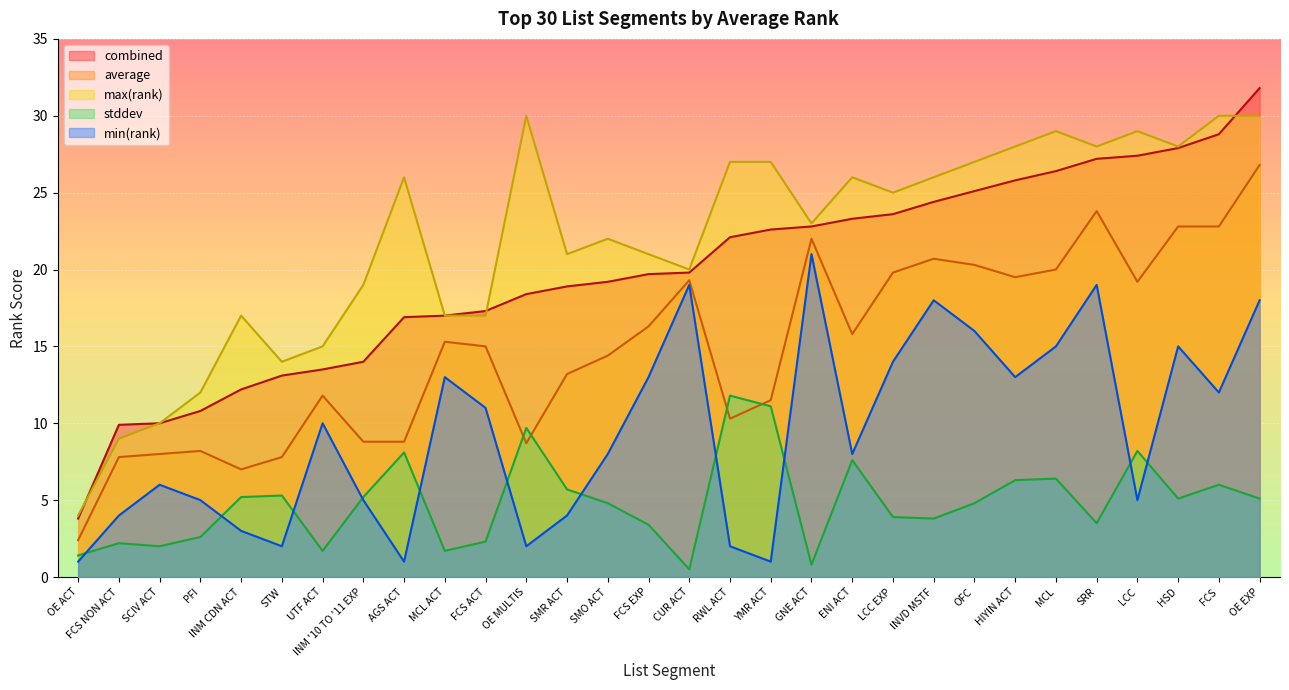

Rank the categories by max(rank) value from lowest to highest.

OE ACT, FCS NON ACT, SCIV ACT, PFI, STW, UTF ACT, INM CDN ACT, MCL ACT, FCS ACT, INM '10 TO '11 EXP, CUR ACT, SMR ACT, FCS EXP, SMO ACT, GNE ACT, LCC EXP, AGS ACT, ENI ACT, INVD MSTF, RWL ACT, YMR ACT, OFC, HIYIN ACT, SRR, HSD, MCL, LCC, OE MULTIS, FCS, OE EXP